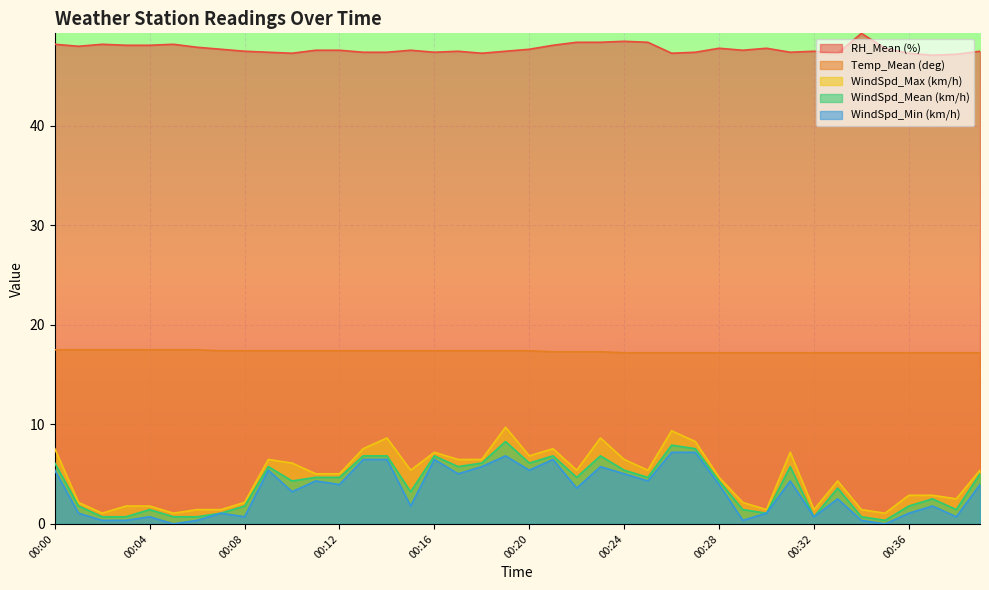

What is the difference between the second highest and second lowest values in the WindSpd_Max (km/h) series?

8.3